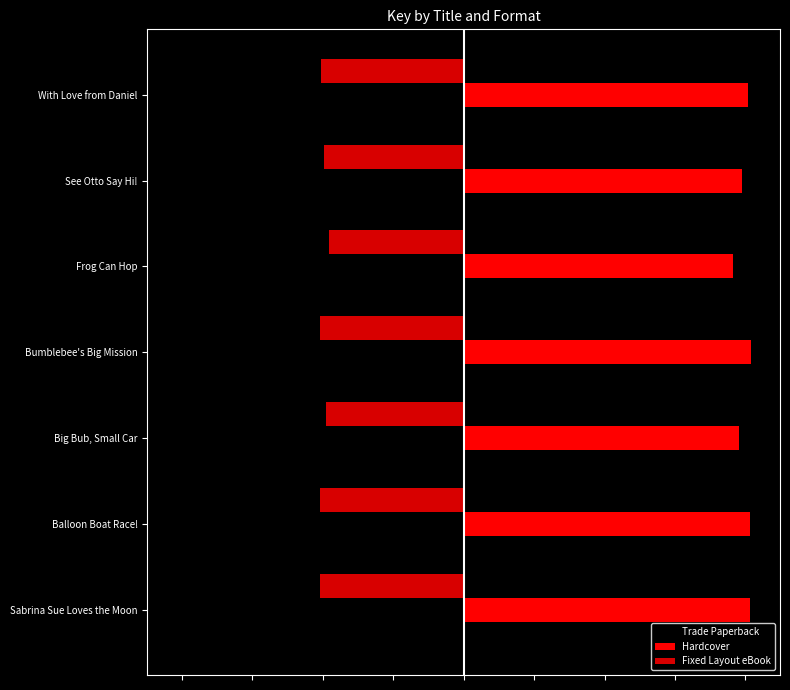

Rank the categories by Fixed Layout eBook value from lowest to highest.

Bumblebee's Big Mission, Balloon Boat Race!, Sabrina Sue Loves the Moon, With Love from Daniel, See Otto Say Hi!, Big Bub, Small Car, Frog Can Hop